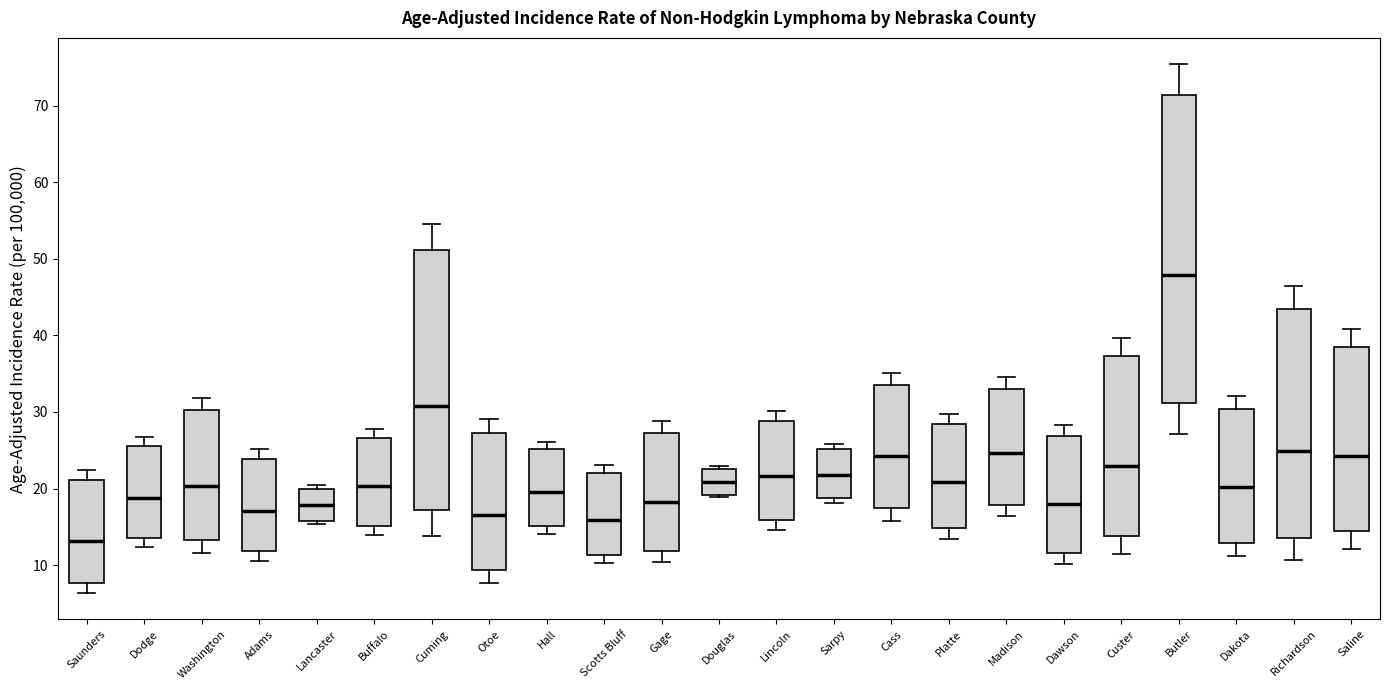

Where does the median line of the box for Douglas sit on the y-axis? The values are not printed on the chart, so give them approximately, as read against the axis.

21